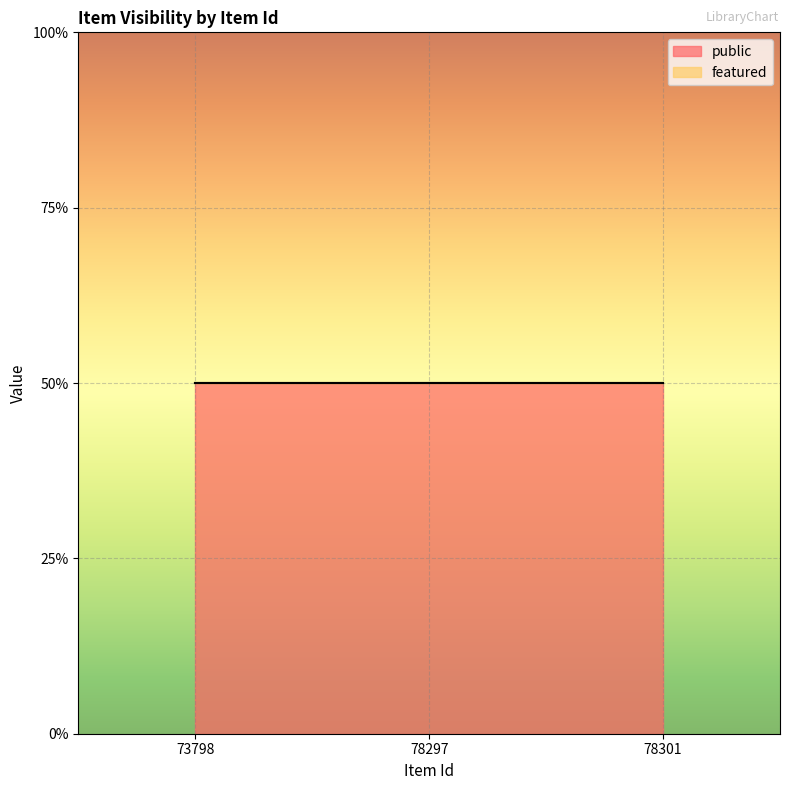

What is the value of the public point at the 1st from the left?

1